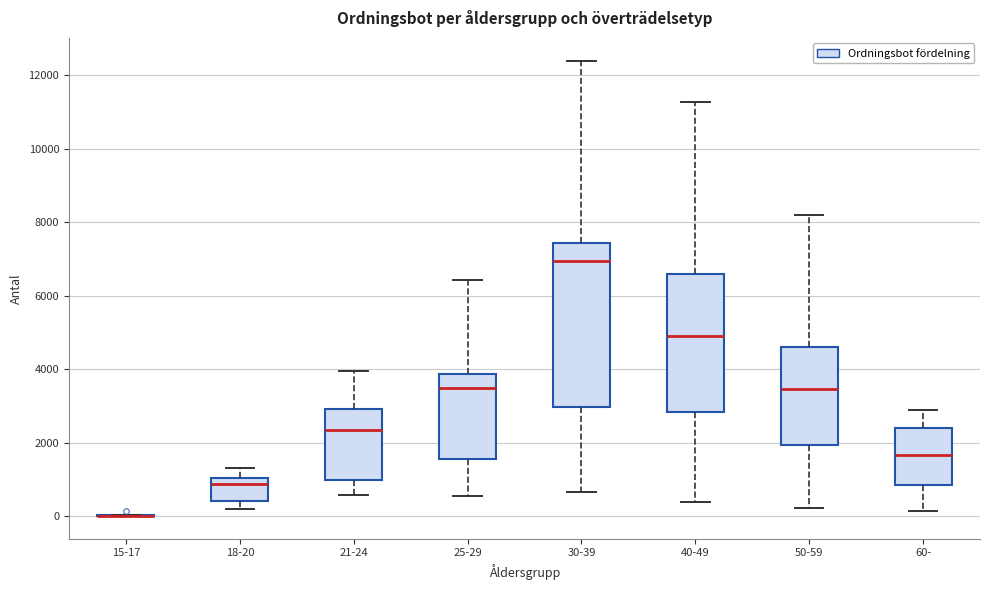

Reading left to right, read every box against the y-axis: the position of its median line, the range the box covers, and the ends of its whiskers. The values are not printed on the chart, so give them approximately, as read against the axis.

15-17: box collapsed to a line at 0, whiskers 0 to 0
18-20: median 800, box 400 to 1000, whiskers 200 to 1200
21-24: median 2400, box 1000 to 3000, whiskers 600 to 4000
25-29: median 3400, box 1600 to 3800, whiskers 600 to 6400
30-39: median 7000, box 3000 to 7400, whiskers 600 to 12400
40-49: median 5000, box 2800 to 6600, whiskers 400 to 11200
50-59: median 3400, box 2000 to 4600, whiskers 200 to 8200
60-: median 1600, box 800 to 2400, whiskers 200 to 2800